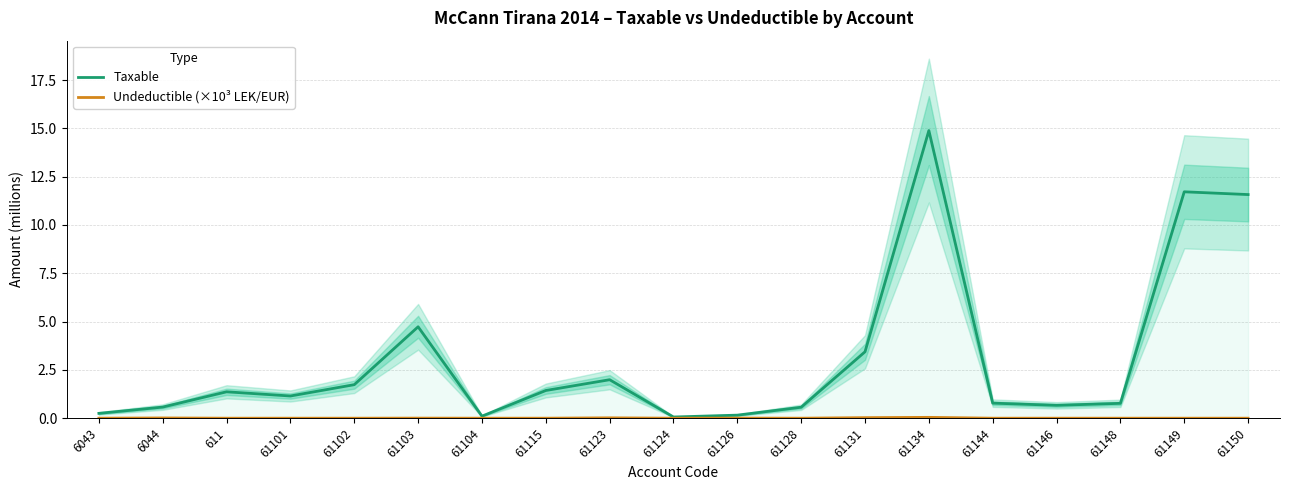

How many distinct data groups are displayed?

2